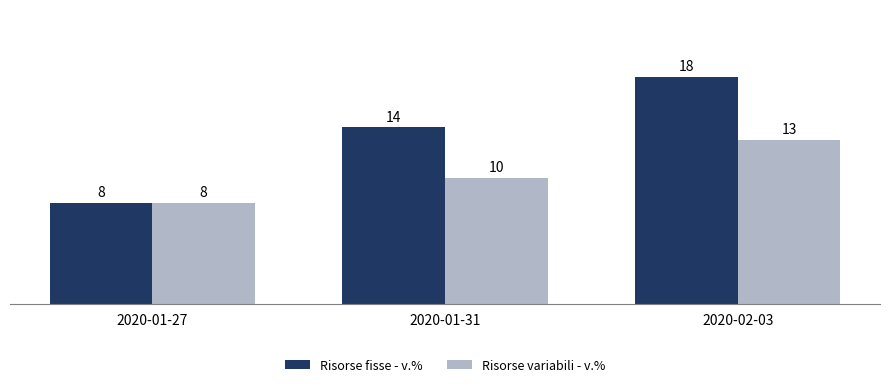

Read the Risorse variabili - v.% value at 2020-01-31.

10